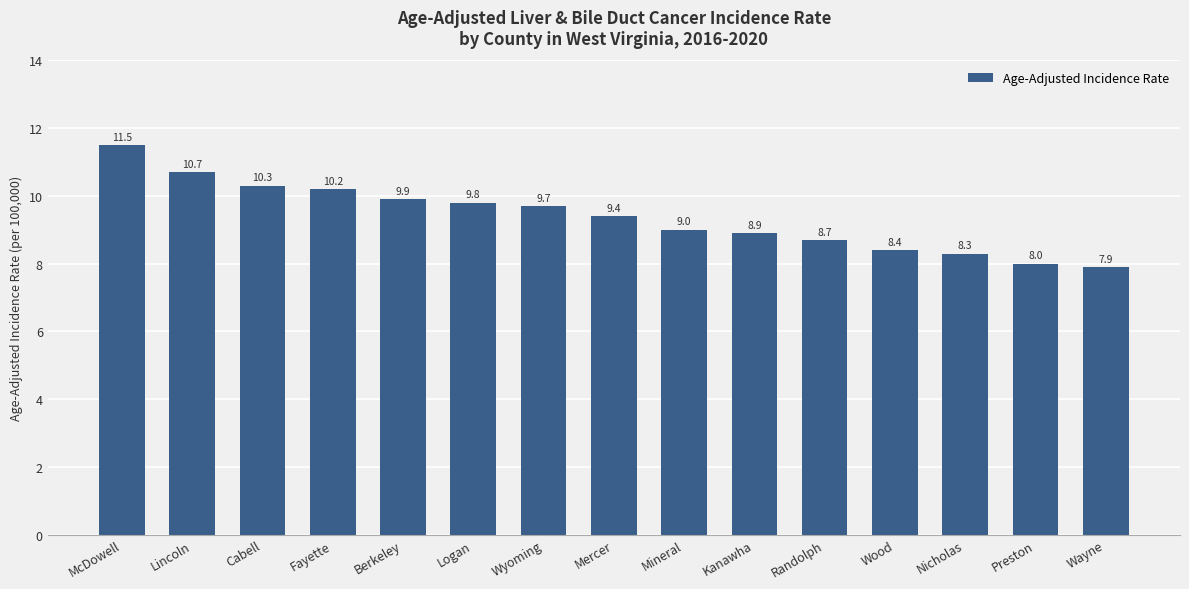

How many bars are there in total?

15